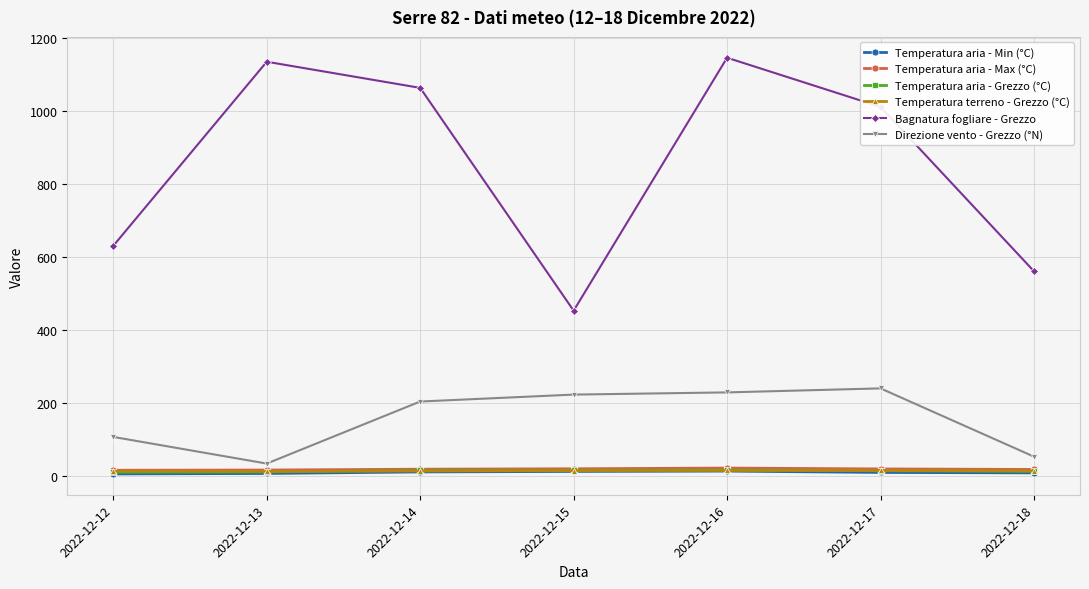

At which category is the sum across all series the highest?

2022-12-16